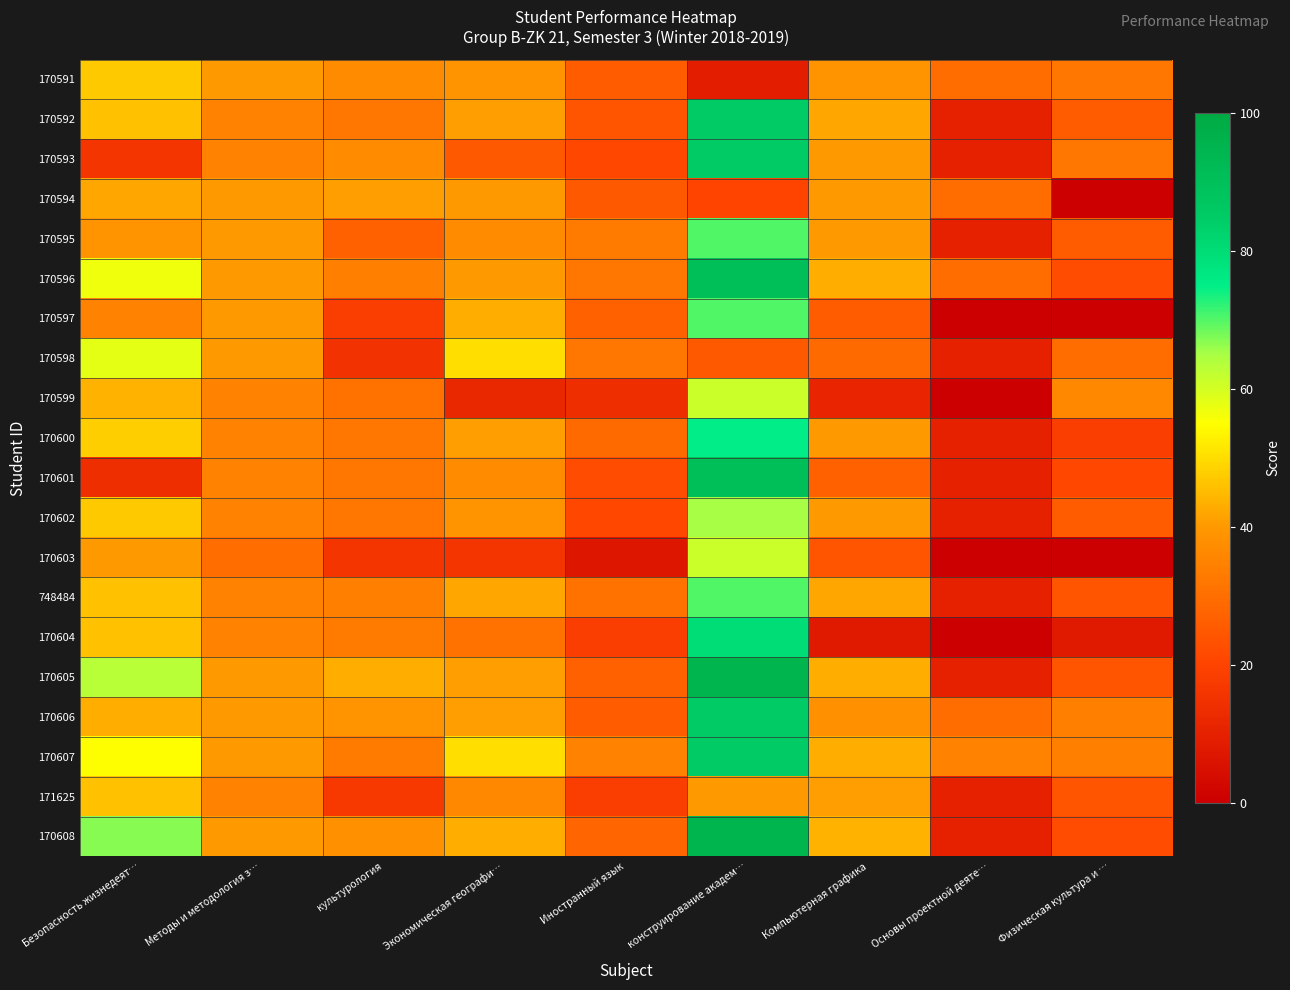

Reading left to right, extract all data points from this chart.

170591: Безопасность жизнедеят…=47	Методы и методология з…=40	культурология=37	Экономическая географи…=39	Иностранный язык=26	конструирование академ…=9	Компьютерная графика=39	Основы проектной деяте…=30	Физическая культура и …=32
170592: Безопасность жизнедеят…=46	Методы и методология з…=35	культурология=32	Экономическая географи…=41	Иностранный язык=24	конструирование академ…=85	Компьютерная графика=42	Основы проектной деяте…=10	Физическая культура и …=26
170593: Безопасность жизнедеят…=16	Методы и методология з…=35	культурология=37	Экономическая географи…=25	Иностранный язык=21	конструирование академ…=85	Компьютерная графика=40	Основы проектной деяте…=10	Физическая культура и …=32
170594: Безопасность жизнедеят…=42	Методы и методология з…=40	культурология=41	Экономическая географи…=40	Иностранный язык=25	конструирование академ…=20	Компьютерная графика=40	Основы проектной деяте…=30	Физическая культура и …=0
170595: Безопасность жизнедеят…=39	Методы и методология з…=40	культурология=27	Экономическая географи…=37	Иностранный язык=33	конструирование академ…=70	Компьютерная графика=40	Основы проектной деяте…=10	Физическая культура и …=26
170596: Безопасность жизнедеят…=57	Методы и методология з…=40	культурология=34	Экономическая географи…=40	Иностранный язык=32	конструирование академ…=91	Компьютерная графика=43	Основы проектной деяте…=30	Физическая культура и …=22
170597: Безопасность жизнедеят…=35	Методы и методология з…=40	культурология=18	Экономическая географи…=43	Иностранный язык=27	конструирование академ…=70	Компьютерная графика=26	Основы проектной деяте…=0	Физическая культура и …=0
170598: Безопасность жизнедеят…=58	Методы и методология з…=40	культурология=15	Экономическая географи…=50	Иностранный язык=32	конструирование академ…=25	Компьютерная графика=29	Основы проектной деяте…=10	Физическая культура и …=30
170599: Безопасность жизнедеят…=44	Методы и методология з…=35	культурология=31	Экономическая географи…=12	Иностранный язык=14	конструирование академ…=61	Компьютерная графика=11	Основы проектной деяте…=0	Физическая культура и …=36
170600: Безопасность жизнедеят…=48	Методы и методология з…=35	культурология=32	Экономическая географи…=41	Иностранный язык=29	конструирование академ…=75	Компьютерная графика=40	Основы проектной деяте…=10	Физическая культура и …=18
170601: Безопасность жизнедеят…=14	Методы и методология з…=35	культурология=32	Экономическая географи…=37	Иностранный язык=22	конструирование академ…=91	Компьютерная графика=27	Основы проектной деяте…=10	Физическая культура и …=21
170602: Безопасность жизнедеят…=47	Методы и методология з…=35	культурология=32	Экономическая географи…=39	Иностранный язык=21	конструирование академ…=65	Компьютерная графика=40	Основы проектной деяте…=10	Физическая культура и …=26
170603: Безопасность жизнедеят…=40	Методы и методология з…=30	культурология=16	Экономическая географи…=16	Иностранный язык=7	конструирование академ…=61	Компьютерная графика=24	Основы проектной деяте…=0	Физическая культура и …=0
748484: Безопасность жизнедеят…=46	Методы и методология з…=35	культурология=34	Экономическая географи…=42	Иностранный язык=31	конструирование академ…=70	Компьютерная графика=42	Основы проектной деяте…=10	Физическая культура и …=24
170604: Безопасность жизнедеят…=46	Методы и методология з…=35	культурология=33	Экономическая географи…=31	Иностранный язык=18	конструирование академ…=80	Компьютерная графика=8	Основы проектной деяте…=0	Физическая культура и …=8
170605: Безопасность жизнедеят…=63	Методы и методология з…=40	культурология=43	Экономическая географи…=41	Иностранный язык=27	конструирование академ…=95	Компьютерная графика=43	Основы проектной деяте…=10	Физическая культура и …=24
170606: Безопасность жизнедеят…=43	Методы и методология з…=40	культурология=39	Экономическая географи…=41	Иностранный язык=26	конструирование академ…=85	Компьютерная графика=38	Основы проектной деяте…=30	Физическая культура и …=34
170607: Безопасность жизнедеят…=55	Методы и методология з…=40	культурология=33	Экономическая географи…=50	Иностранный язык=35	конструирование академ…=85	Компьютерная графика=43	Основы проектной деяте…=35	Физическая культура и …=34
171625: Безопасность жизнедеят…=46	Методы и методология з…=35	культурология=17	Экономическая географи…=36	Иностранный язык=18	конструирование академ…=40	Компьютерная графика=41	Основы проектной деяте…=10	Физическая культура и …=24
170608: Безопасность жизнедеят…=67	Методы и методология з…=40	культурология=38	Экономическая географи…=43	Иностранный язык=28	конструирование академ…=95	Компьютерная графика=44	Основы проектной деяте…=10	Физическая культура и …=22